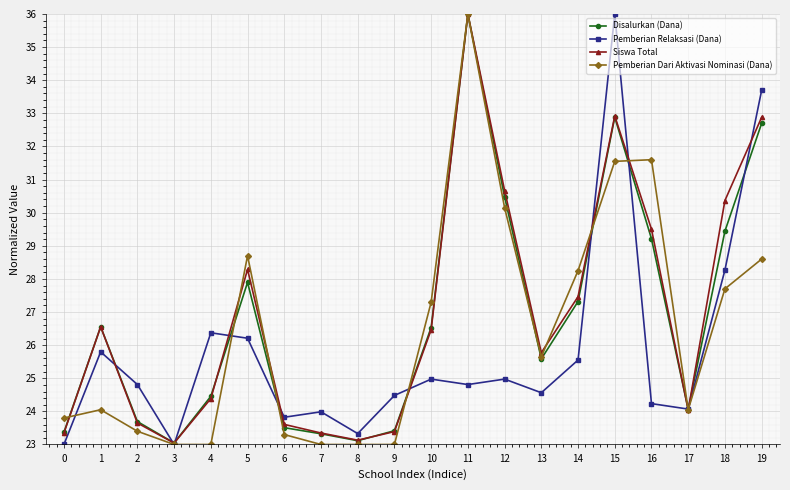

Is the value of Disalurkan (Dana) at 12 greater than the value of Pemberian Relaksasi (Dana) at 18?

Yes